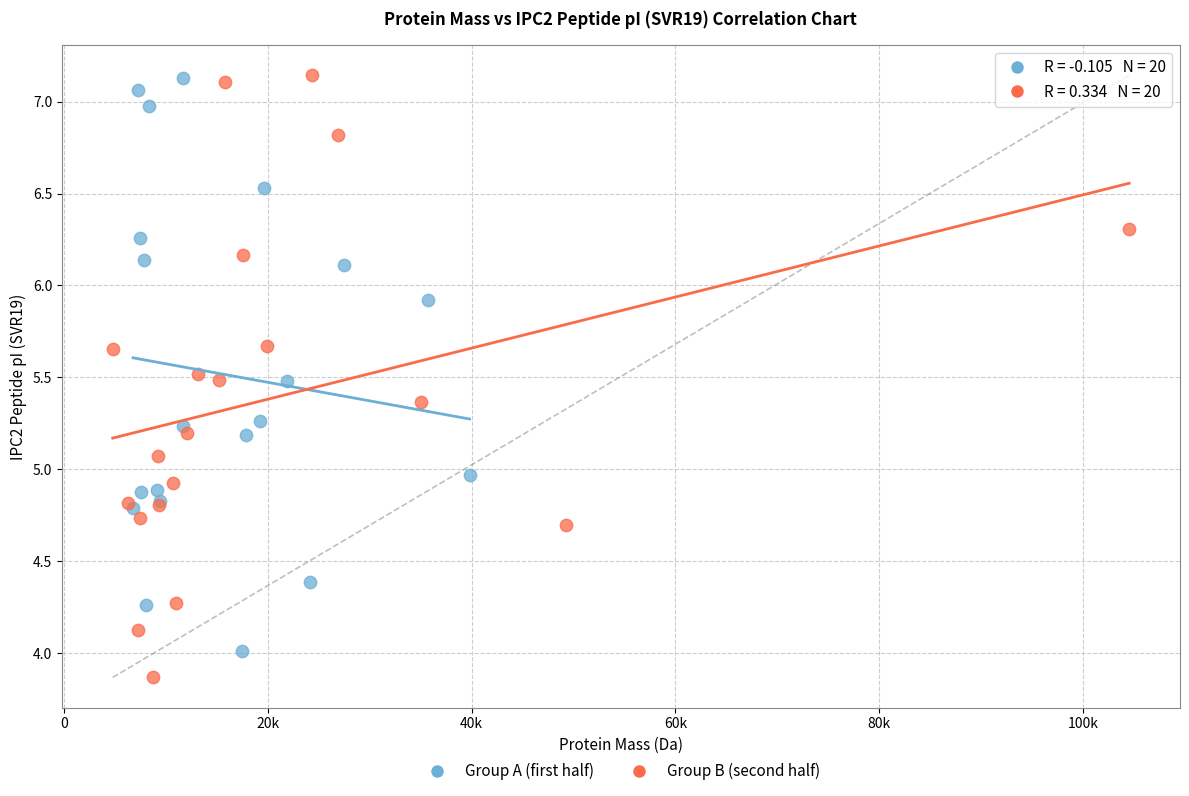

Which series has the largest Y range (max minus min)?

Group B (second half)